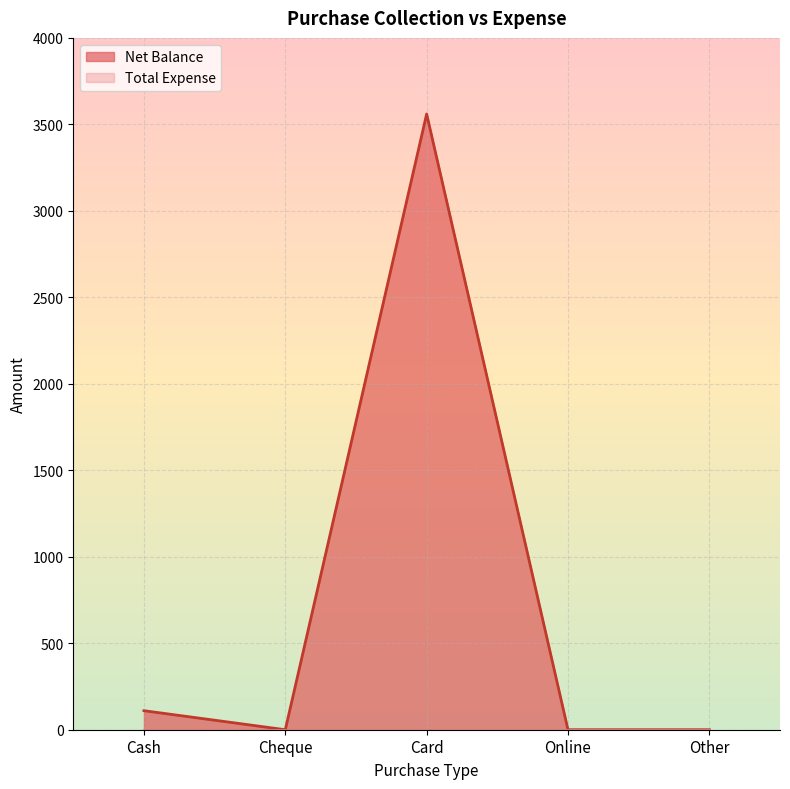

What is the label of the 3rd point from the left?

Card